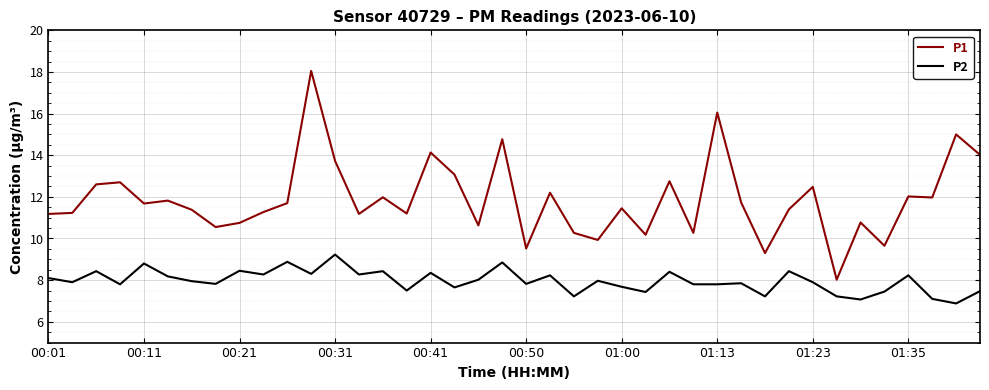

What are all the series names shown in the legend?

P1, P2